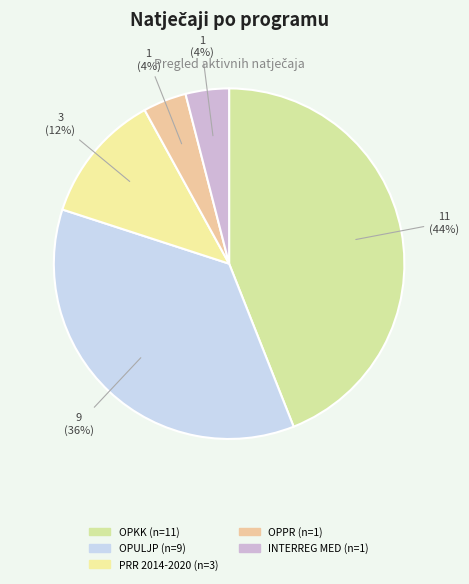

Which category has the biggest portion of the pie?

OPERATIVNI PROGRAM KONKURENTNOST I KOHEZIJA